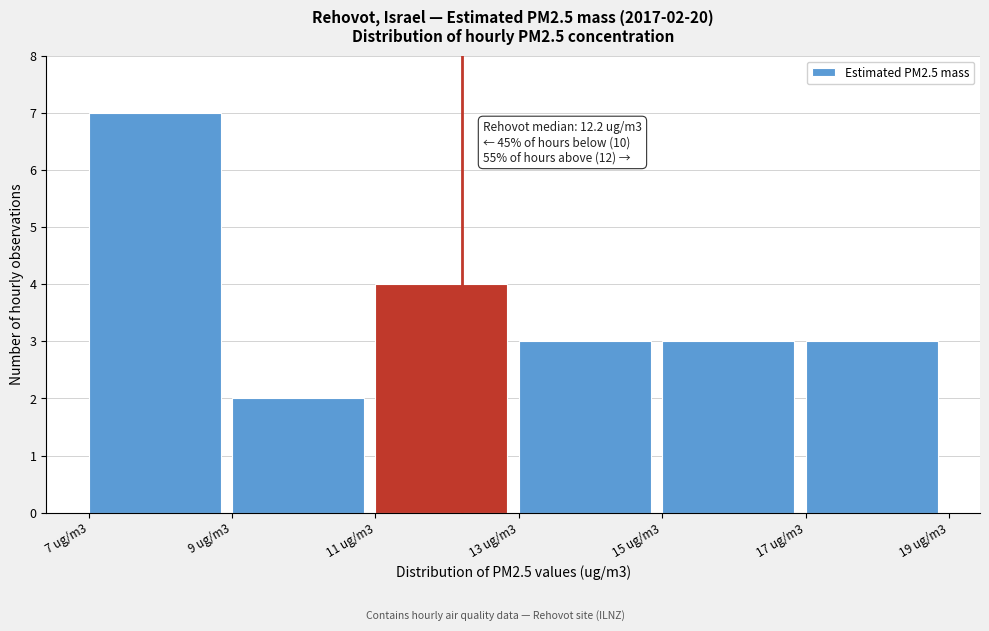

Reading left to right, extract all data points from this chart.

7	2	4	3	3	3